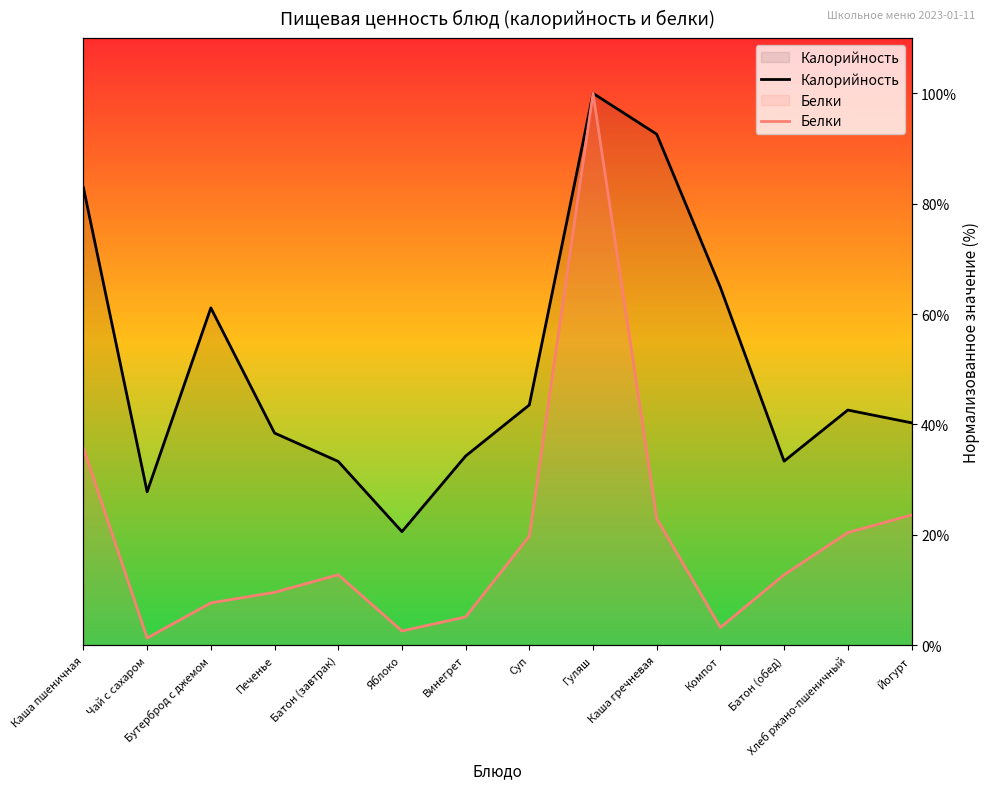

Reading left to right, what are all the values shown in this chart?

Калорийность: Каша пшеничная=82.9	Чай с сахаром=27.8	Бутерброд с джемом=61.1	Печенье=38.4	Батон (завтрак)=33.3	Яблоко=20.6	Винегрет=34.3	Суп=43.5	Гуляш=100.0	Каша гречневая=92.6	Компот=64.8	Батон (обед)=33.3	Хлеб ржано-пшеничный=42.6	Йогурт=40.3
Белки: Каша пшеничная=35.7	Чай с сахаром=1.3	Бутерброд с джемом=7.6	Печенье=9.6	Батон (завтрак)=12.7	Яблоко=2.5	Винегрет=5.1	Суп=19.7	Гуляш=100.0	Каша гречневая=22.9	Компот=3.2	Батон (обед)=12.7	Хлеб ржано-пшеничный=20.4	Йогурт=23.6